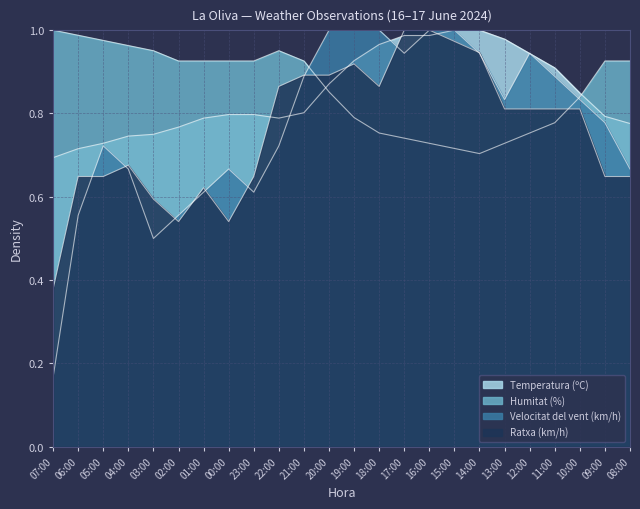

What is the value of the Velocitat del vent (km/h) point at the 19th from the left?

0.8